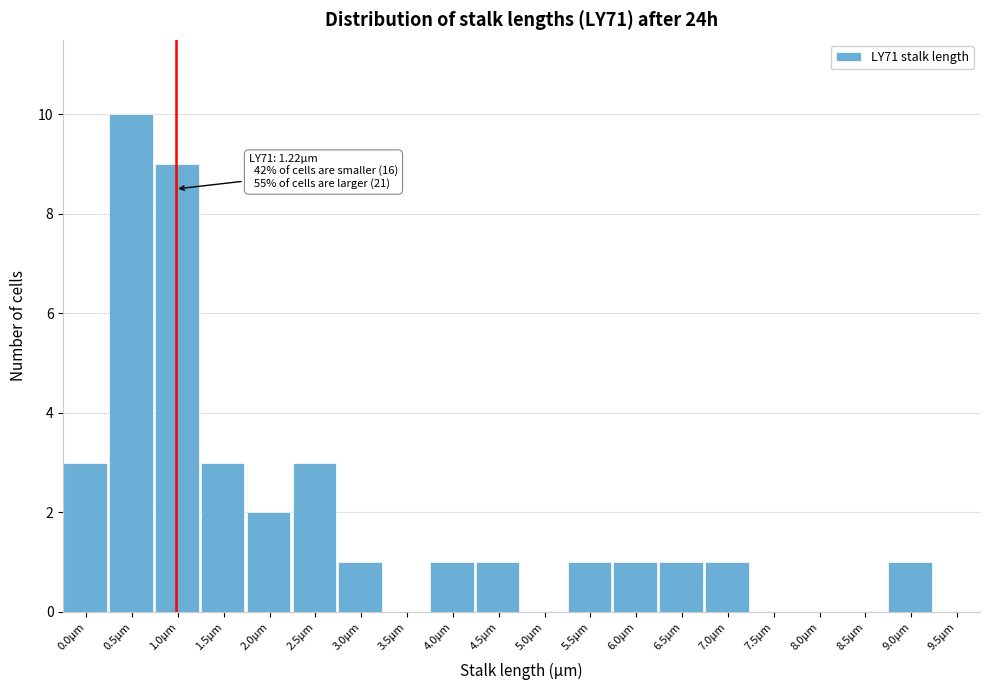

Reading right to left, extract all data points from this chart.

9.5µm=0	9.0µm=1	8.5µm=0	8.0µm=0	7.5µm=0	7.0µm=1	6.5µm=1	6.0µm=1	5.5µm=1	5.0µm=0	4.5µm=1	4.0µm=1	3.5µm=0	3.0µm=1	2.5µm=3	2.0µm=2	1.5µm=3	1.0µm=9	0.5µm=10	0.0µm=3